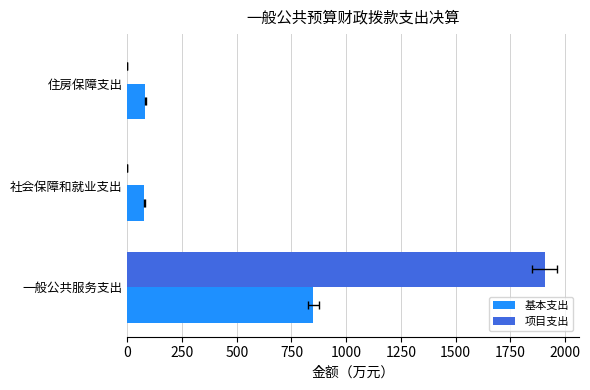

At how many categories does at least one series exceed 319?

1